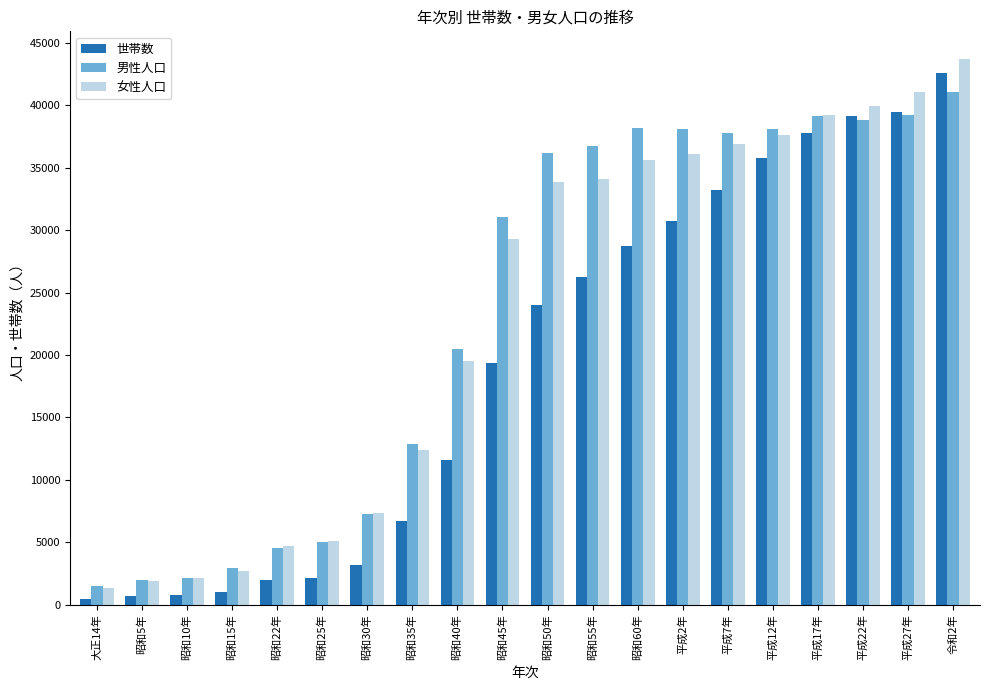

Is the value of 女性人口 at 平成7年 greater than the value of 男性人口 at 昭和60年?

No